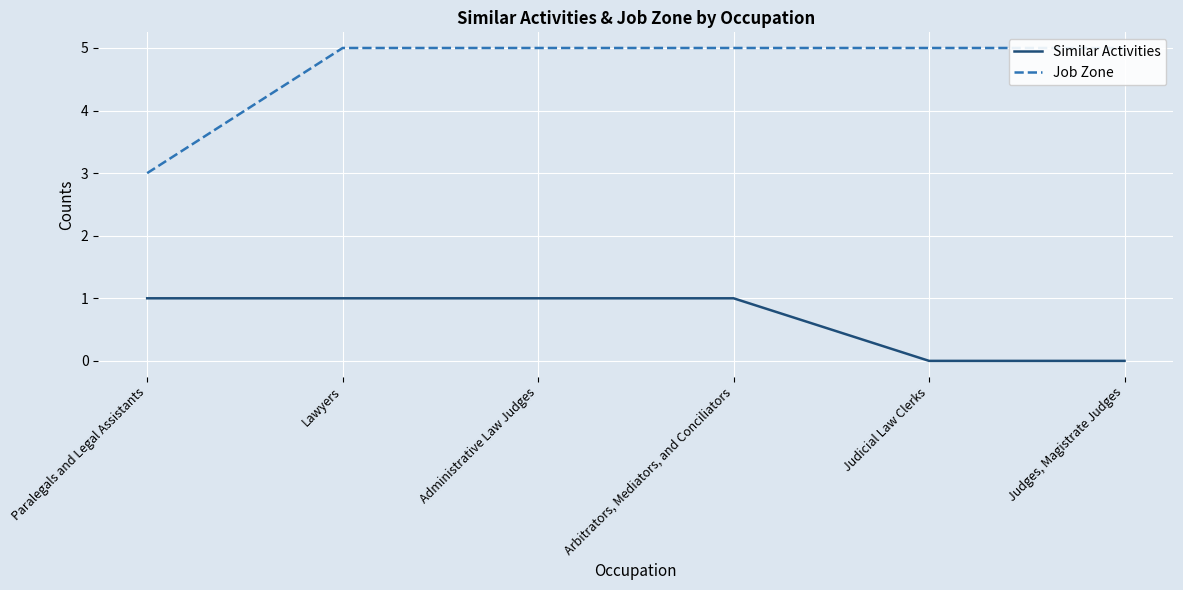

What position from the right is Lawyers?

5